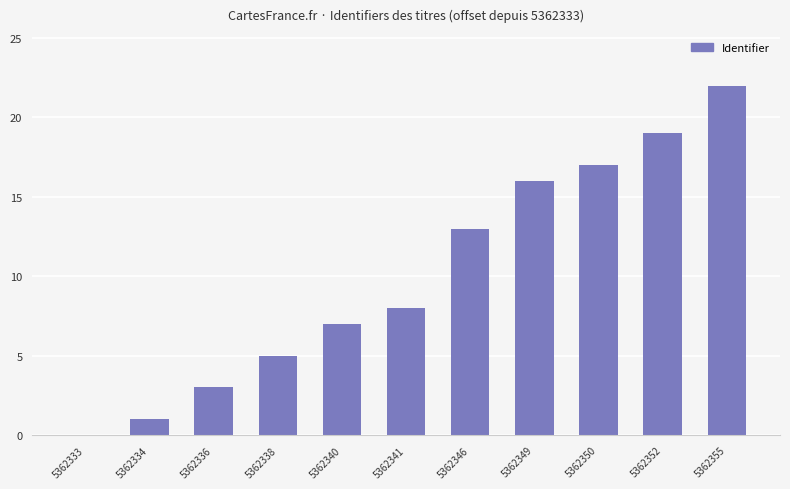

The value at 5362355 is 11. True or false?

False